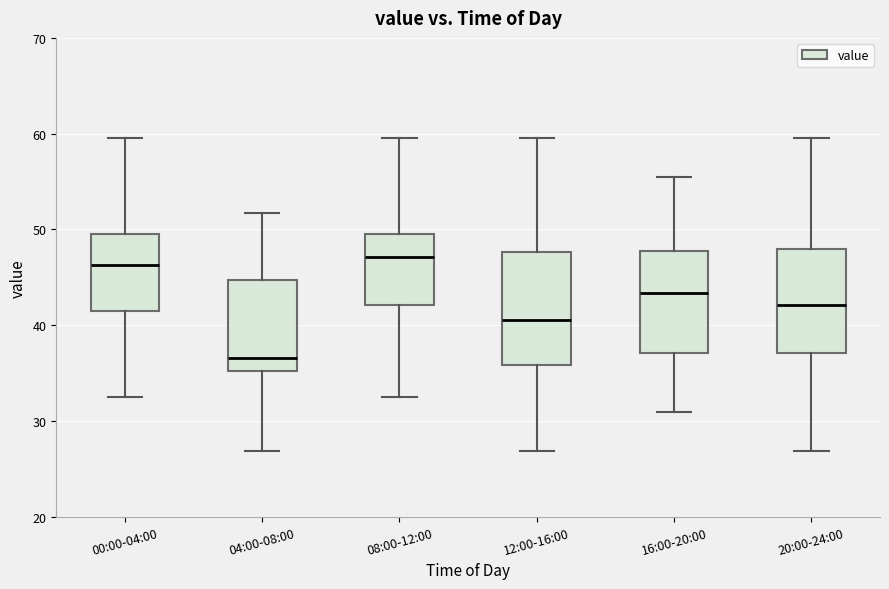

Reading left to right, read every box against the y-axis: the position of its median line, the range the box covers, and the ends of its whiskers. The values are not printed on the chart, so give them approximately, as read against the axis.

00:00-04:00: median 46, box 42 to 50, whiskers 33 to 60
04:00-08:00: median 37, box 35 to 45, whiskers 27 to 52
08:00-12:00: median 47, box 42 to 50, whiskers 33 to 60
12:00-16:00: median 41, box 36 to 48, whiskers 27 to 60
16:00-20:00: median 43, box 37 to 48, whiskers 31 to 55
20:00-24:00: median 42, box 37 to 48, whiskers 27 to 60